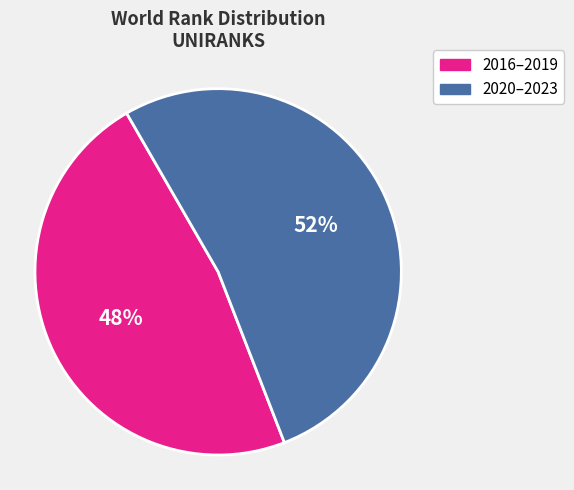

Is there a majority slice in this chart?

Yes